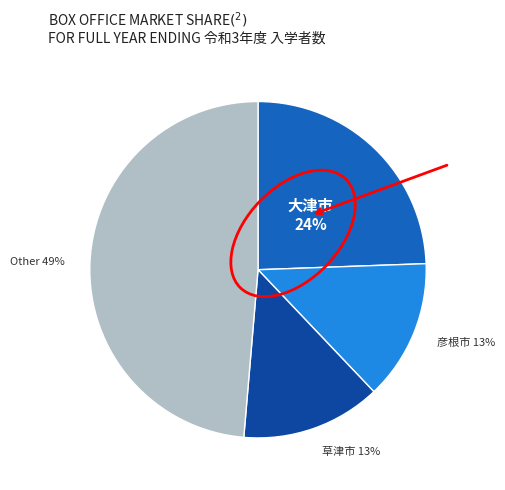

Is there a majority slice in this chart?

No